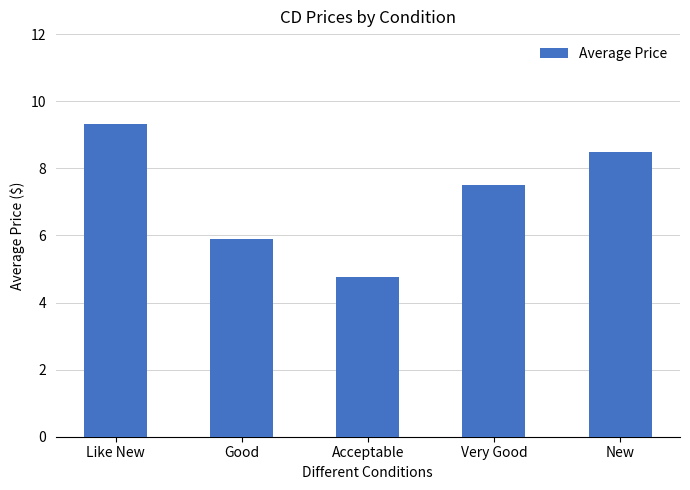

True or false: the data shows 5.9 at Good.

True